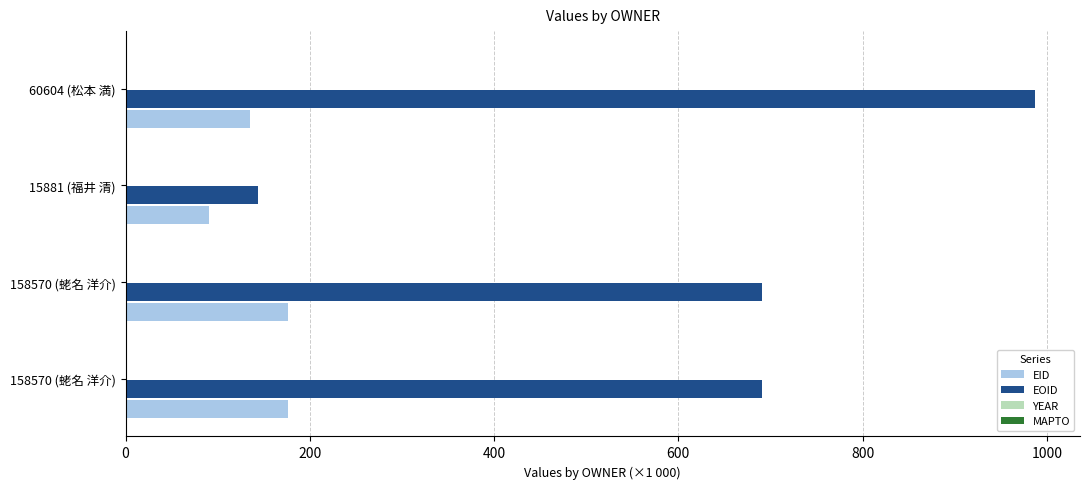

How many data points in EOID are above 690?

3